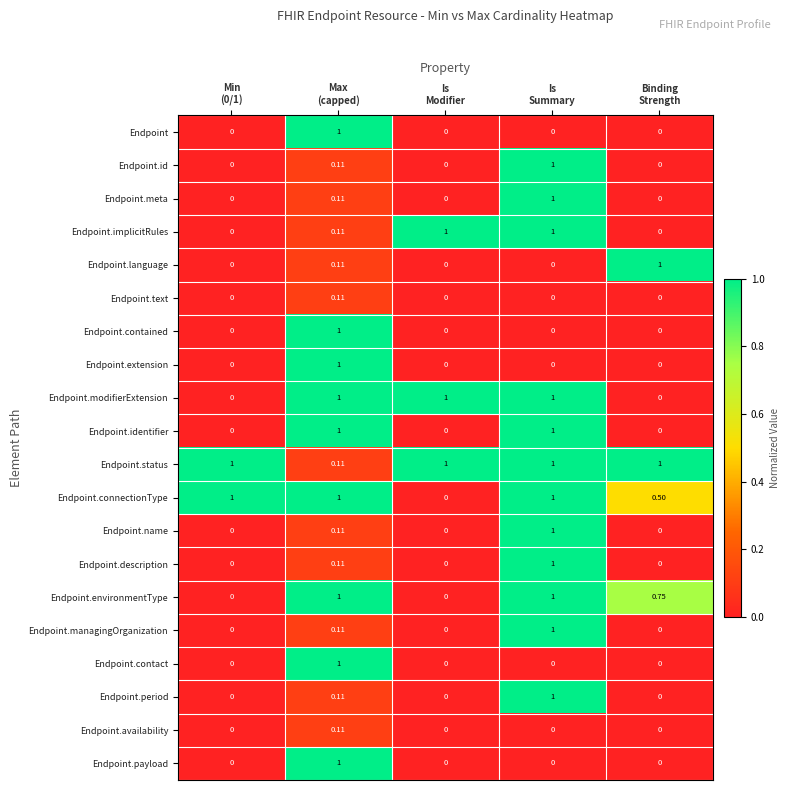

Which series has the largest total across all categories?

Endpoint.status